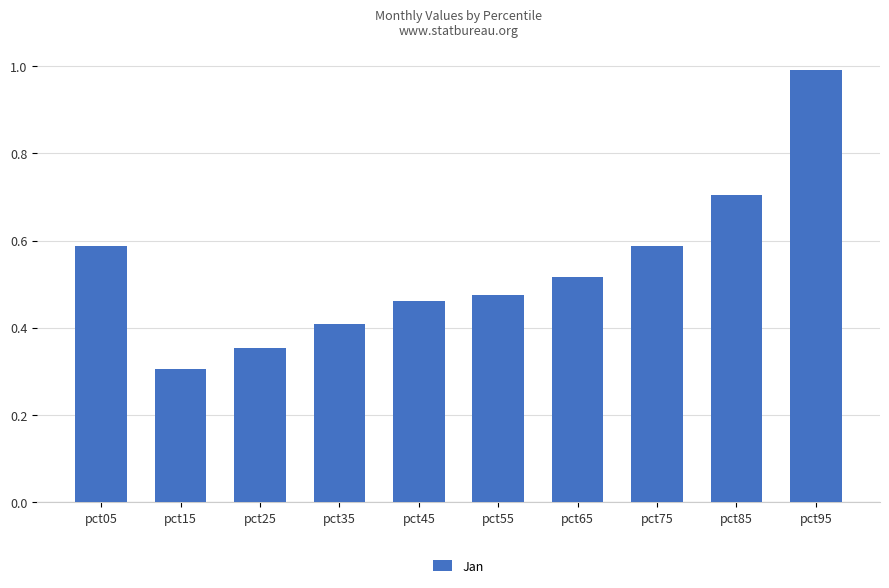

Which has a higher value, pct25 or pct85?

pct85